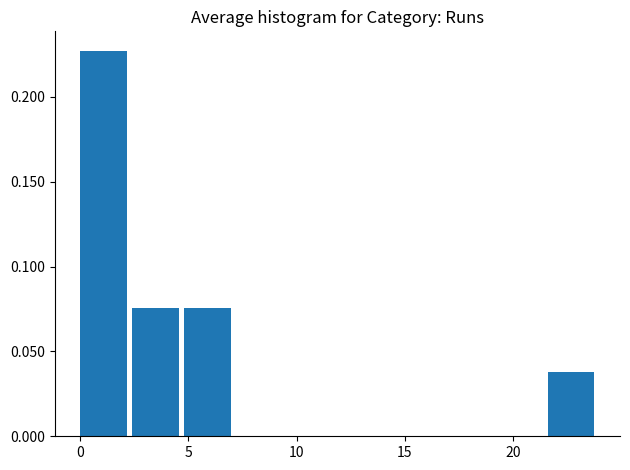

Which range on the x-axis has the tallest bar?

0.0 to 2.4